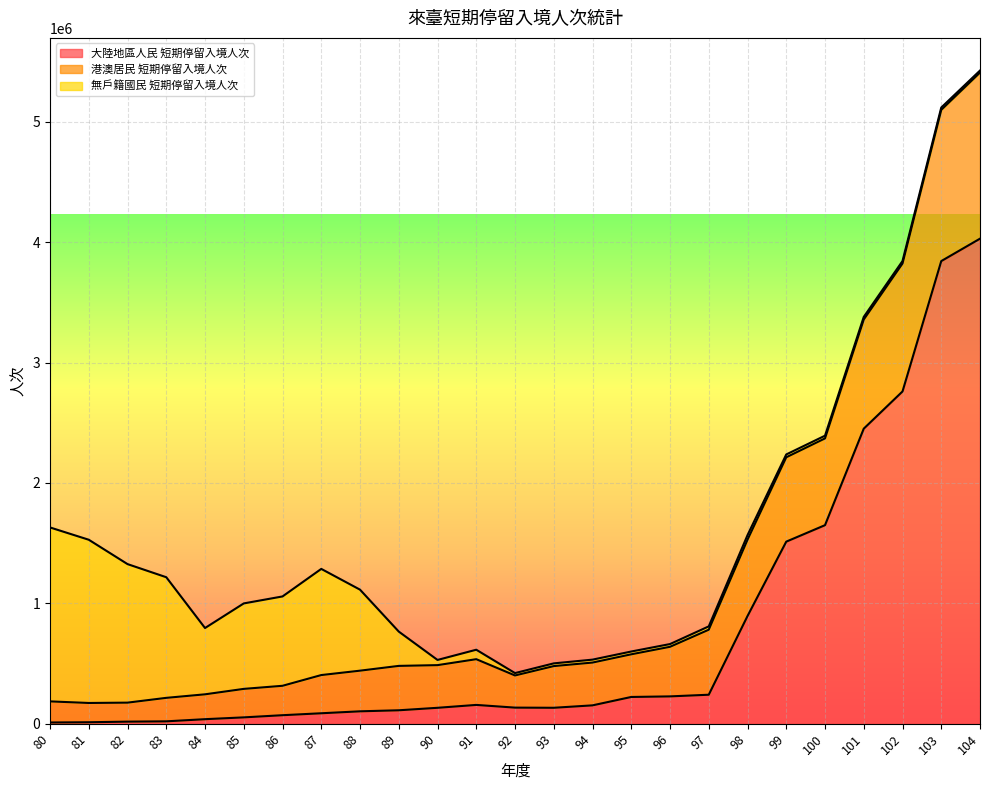

What is the highest value of the 大陸地區人民 短期停留入境人次 series?

4028746